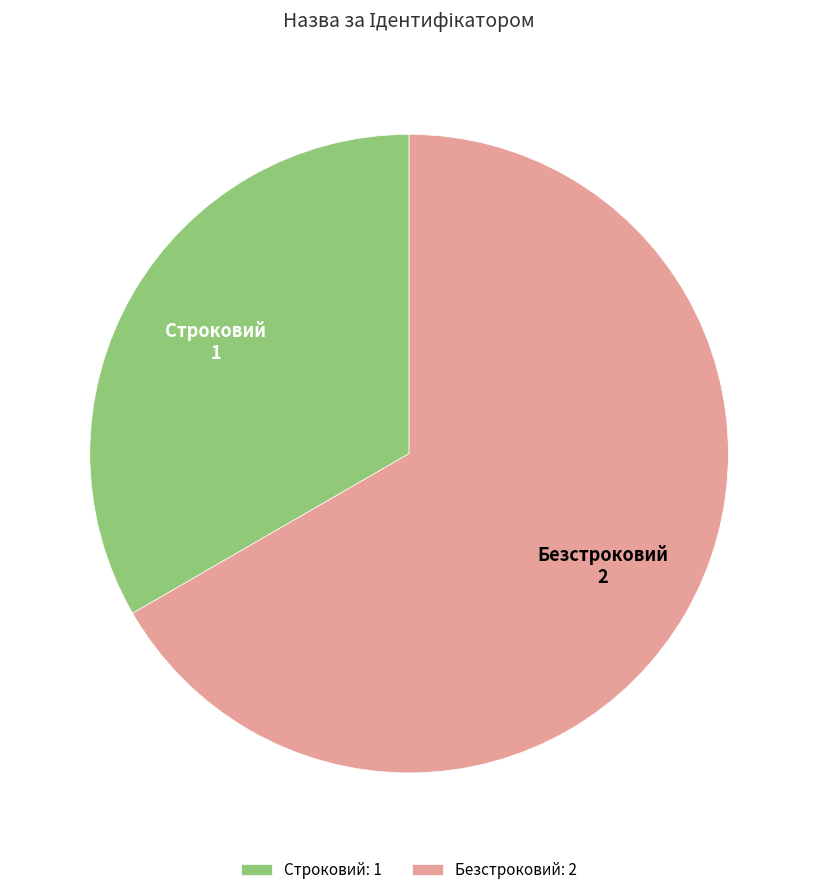

Is there a majority slice in this chart?

Yes